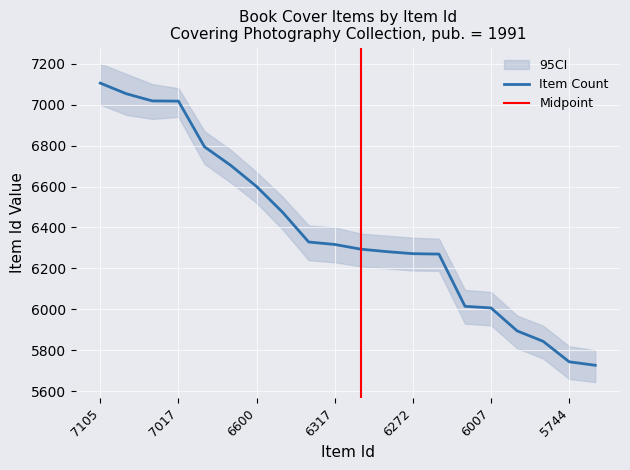

How many values are below 6317?

10